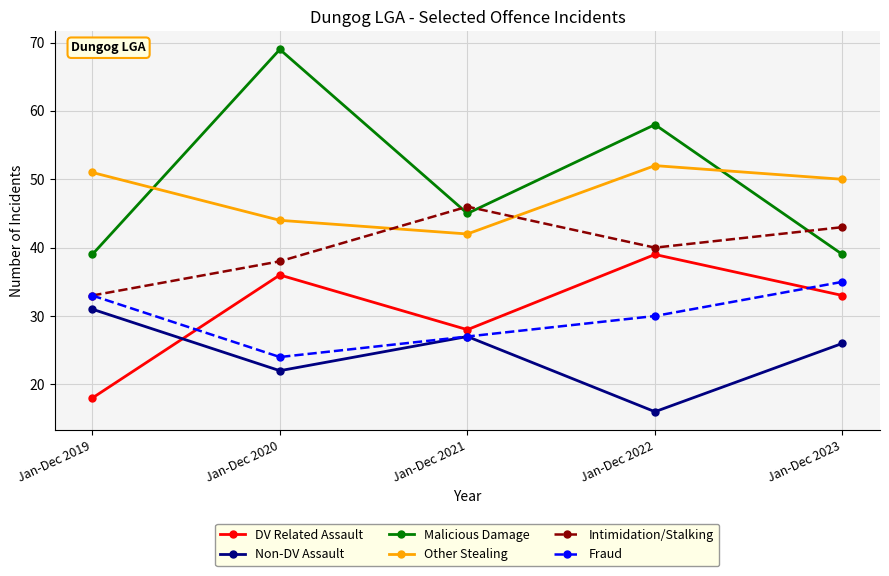

True or false: Non-DV Assault and Intimidation/Stalking cross at least once.

False